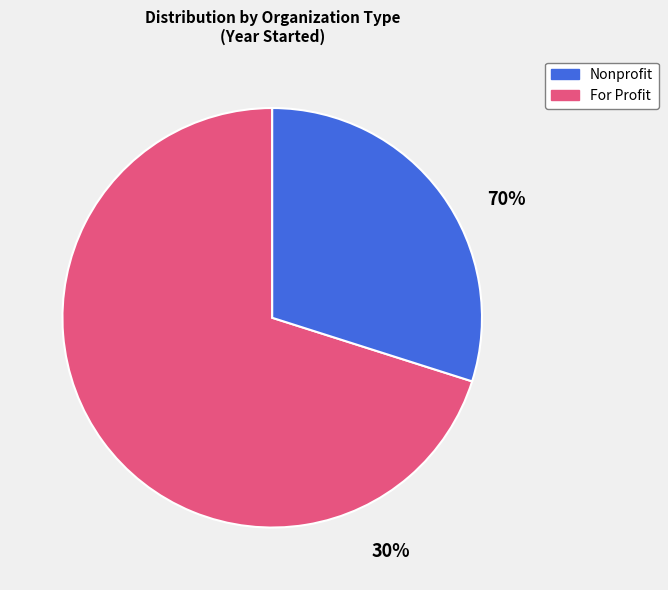

The MyTutor Learning slice represents 2% of the pie. True or false?

False